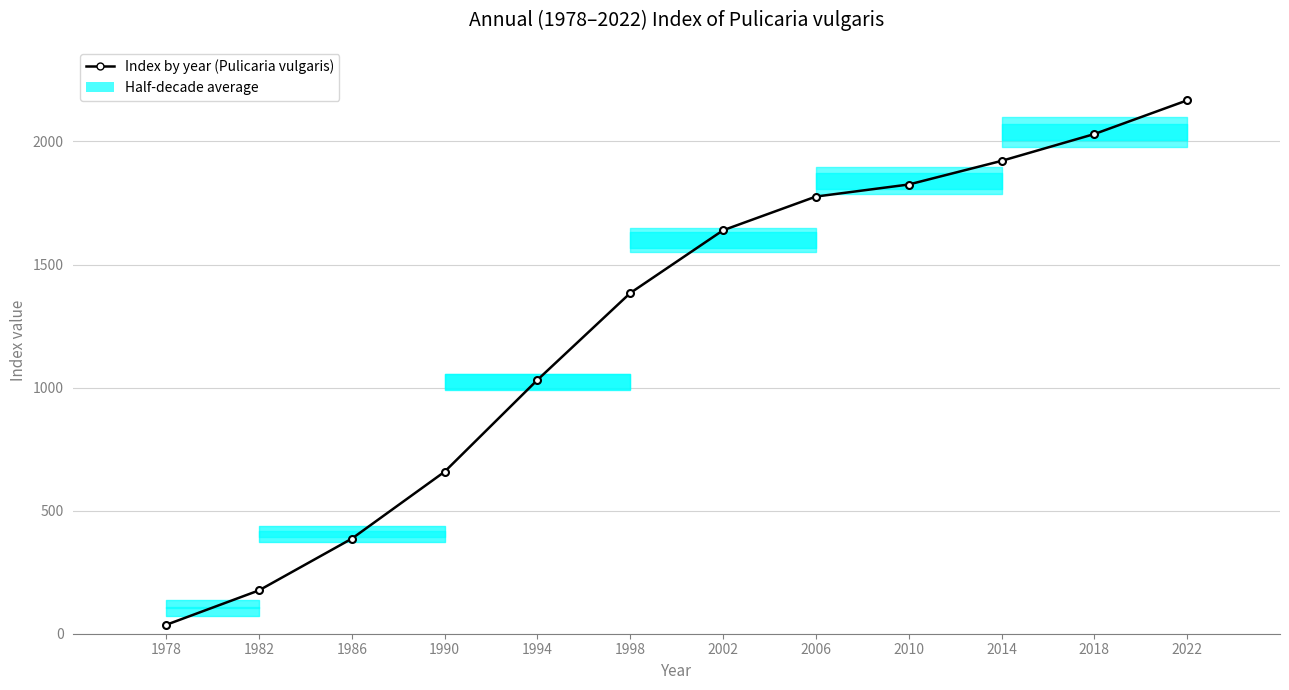

Does the chart have visible grid lines?

Yes